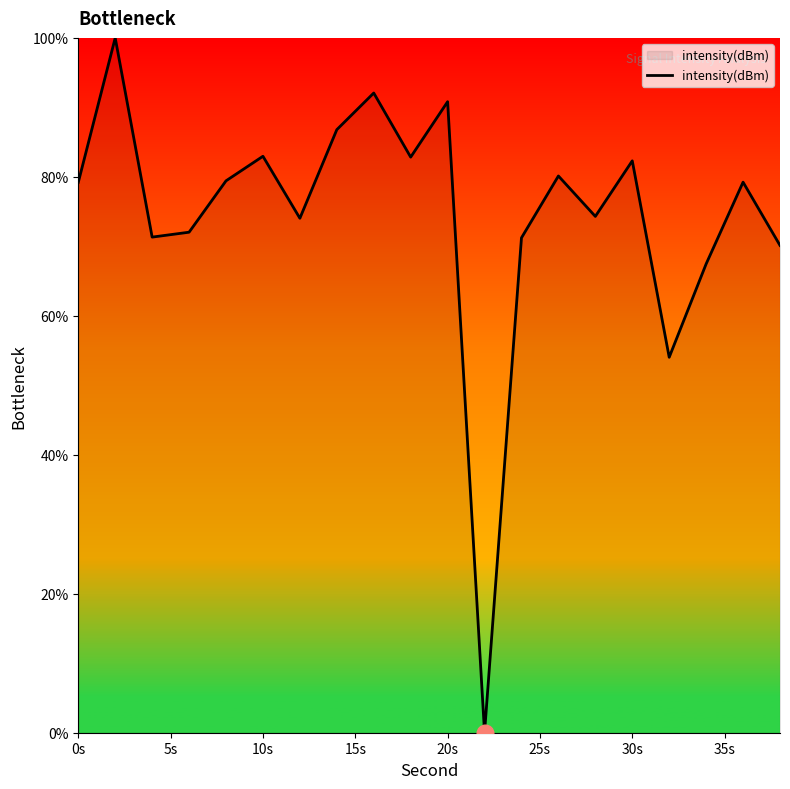

What is the difference between the maximum and minimum values?

100.0